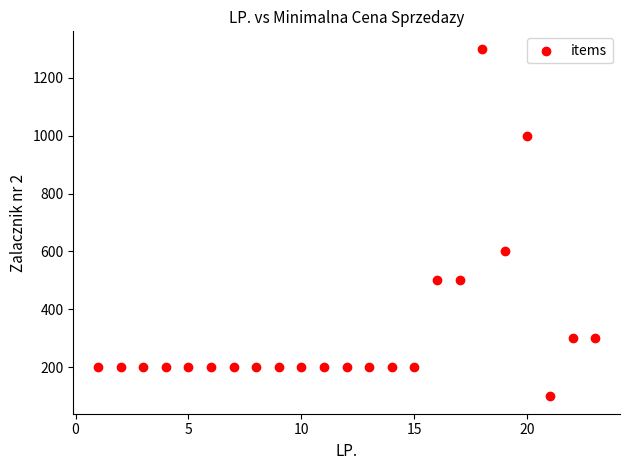

What Y value in the scatter plot is closest to 700?

600